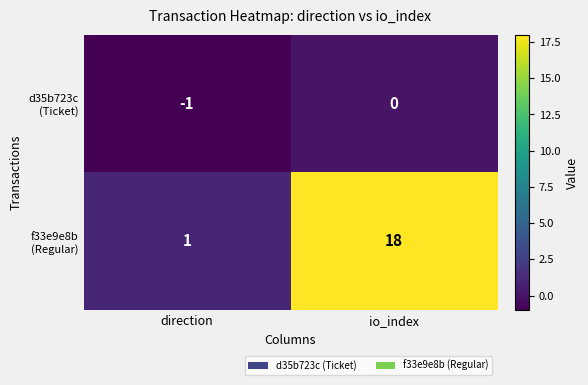

Count the number of data series in this chart.

2